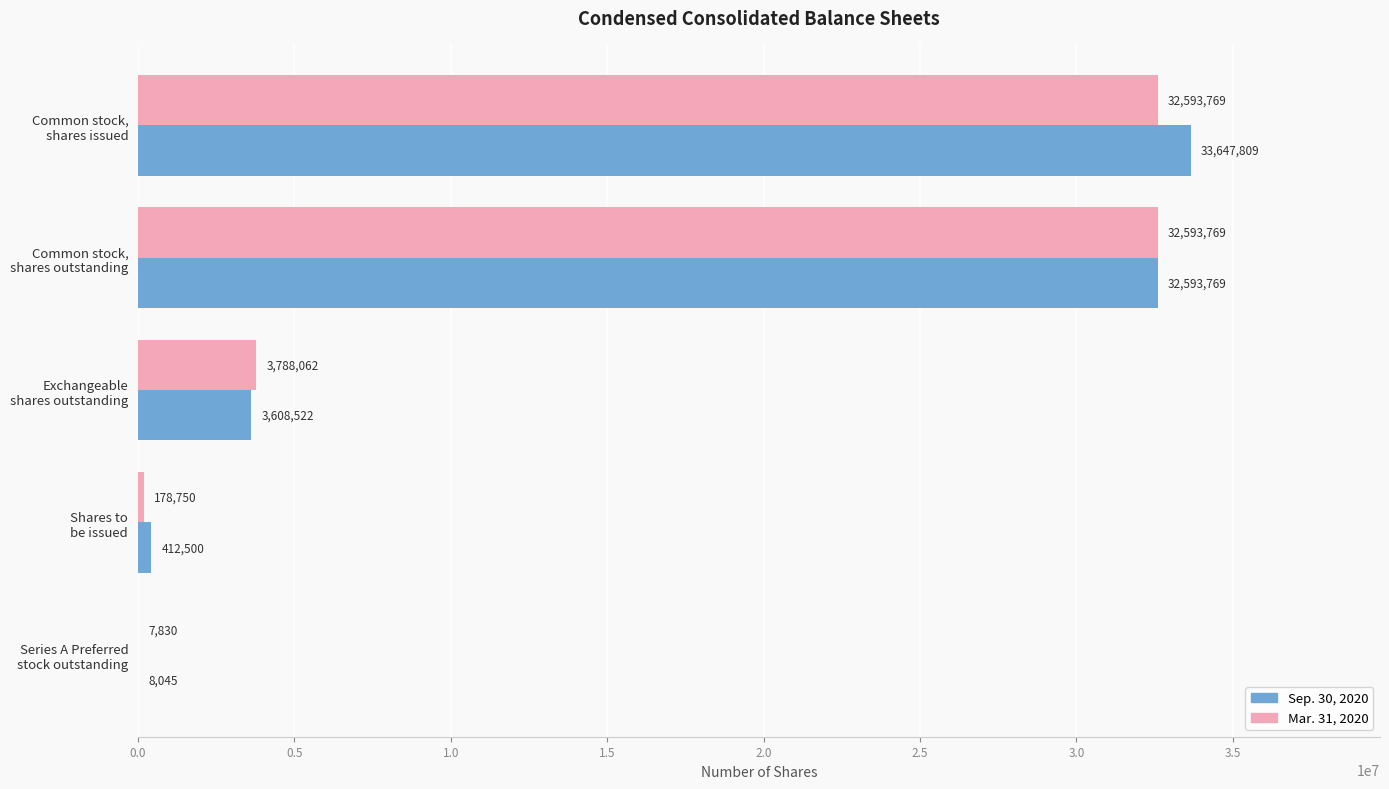

Count the number of data series in this chart.

2